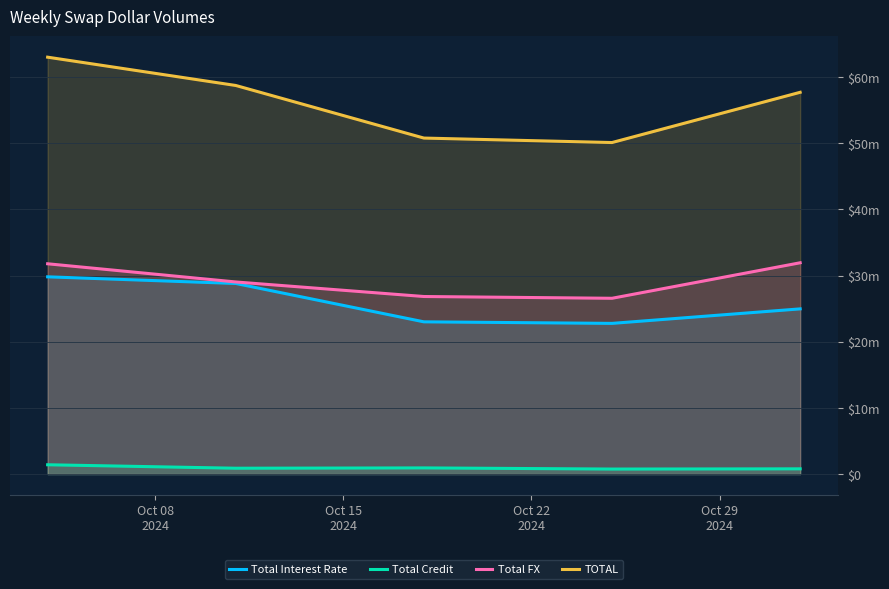

What is the average value of the Total FX series?

29242170